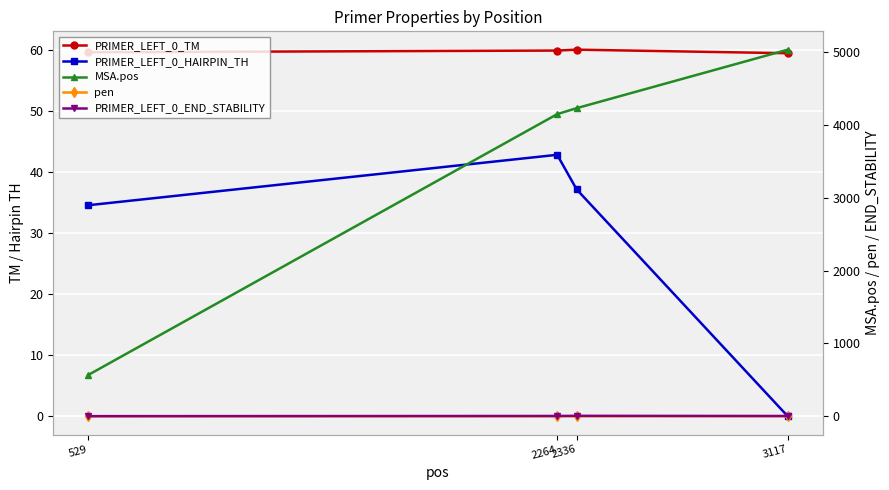

Which series has the widest spread of values?

MSA.pos